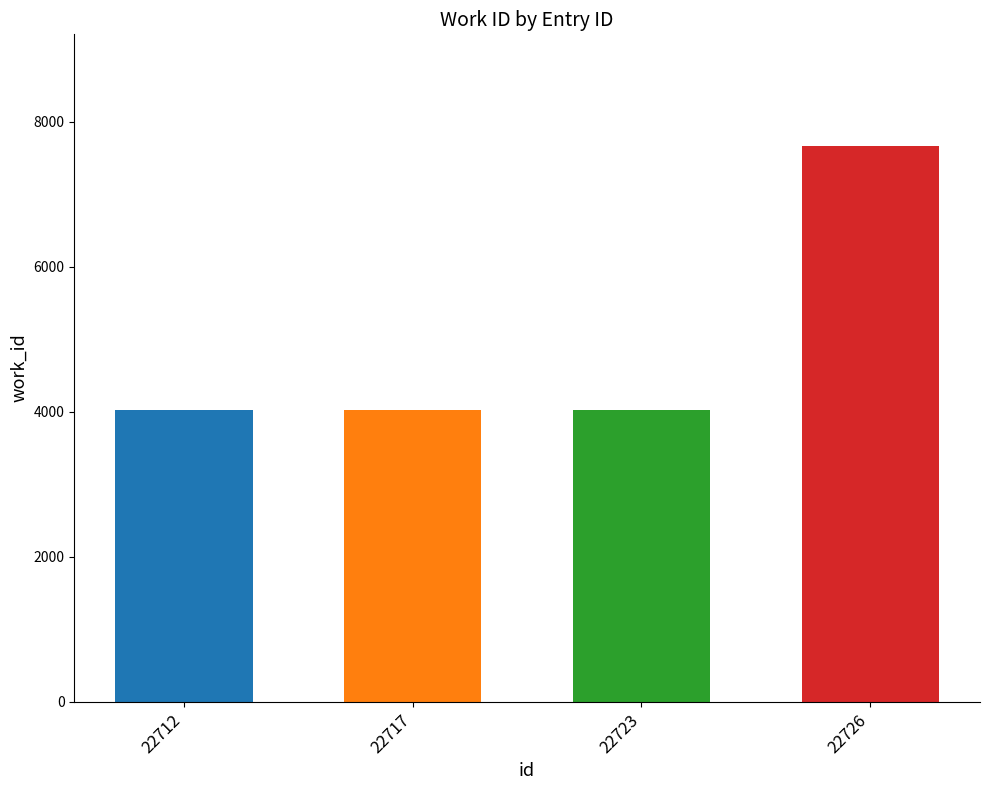

What is the minimum value shown in the chart?

4024